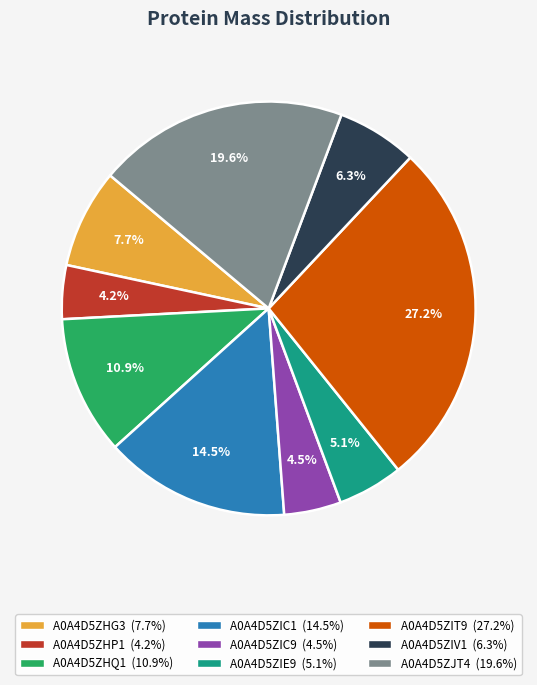

Approximately how many times larger is the value at A0A4D5ZIV1 compared to A0A4D5ZHP1?

1.5